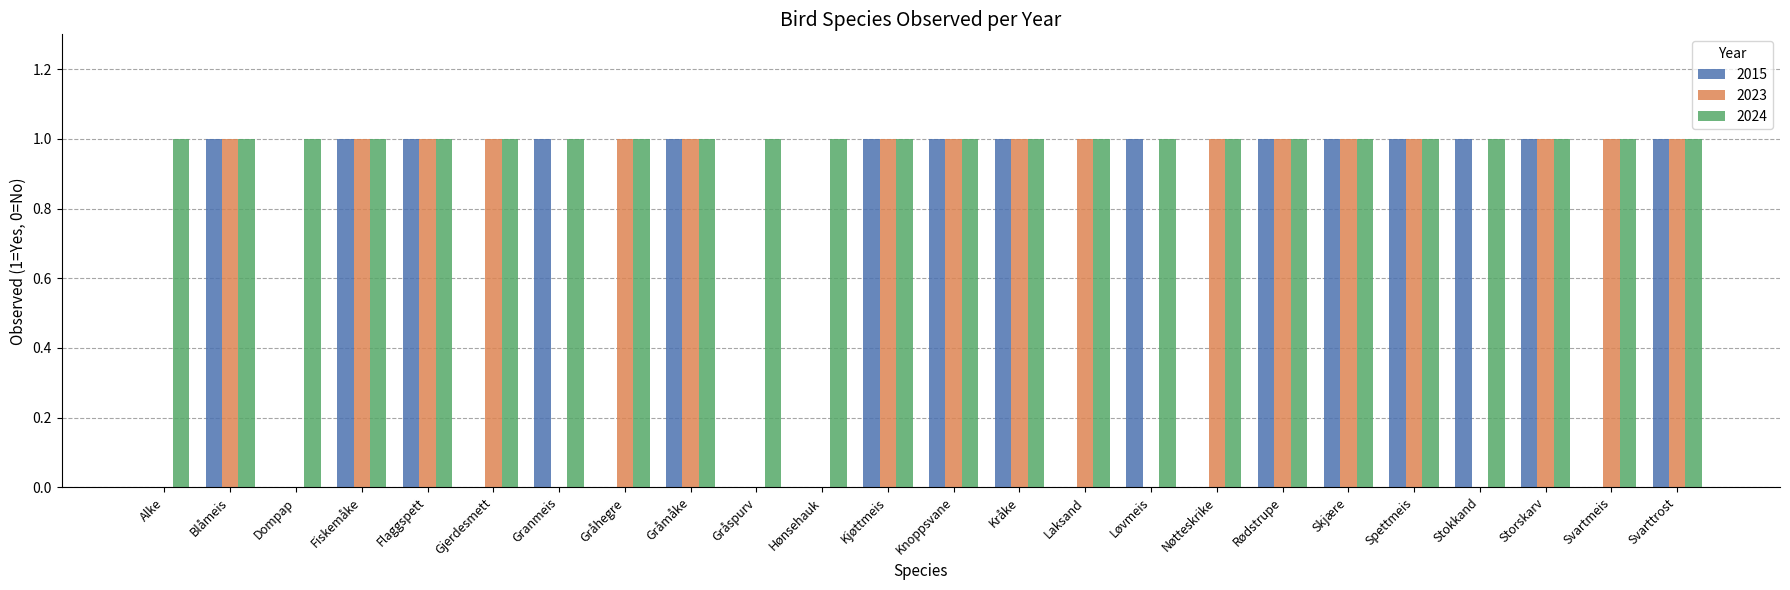

What is the total value across all series at Svarttrost?

3